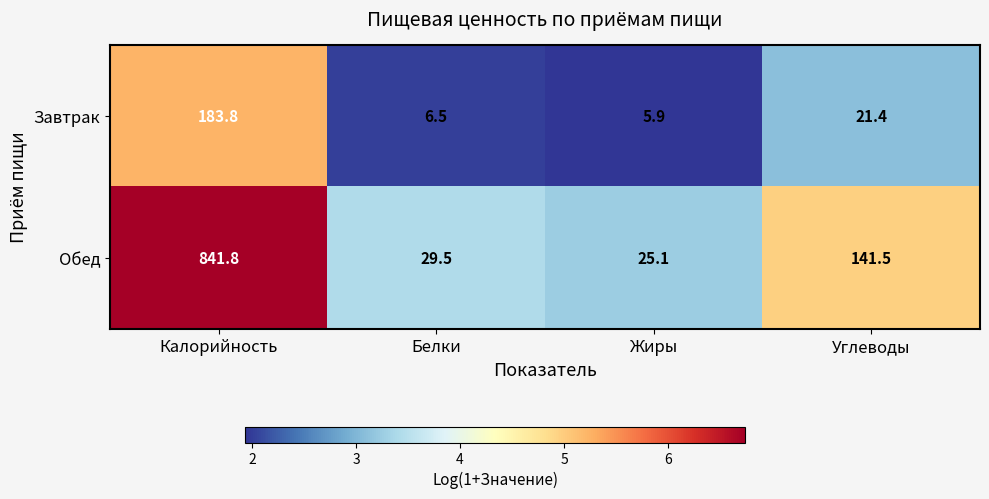

What is the difference between the maximum and minimum values in the Завтрак series?

177.9